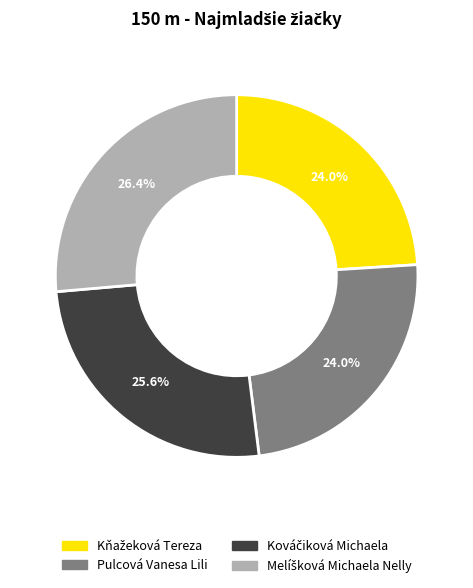

Does any single category account for the majority?

No